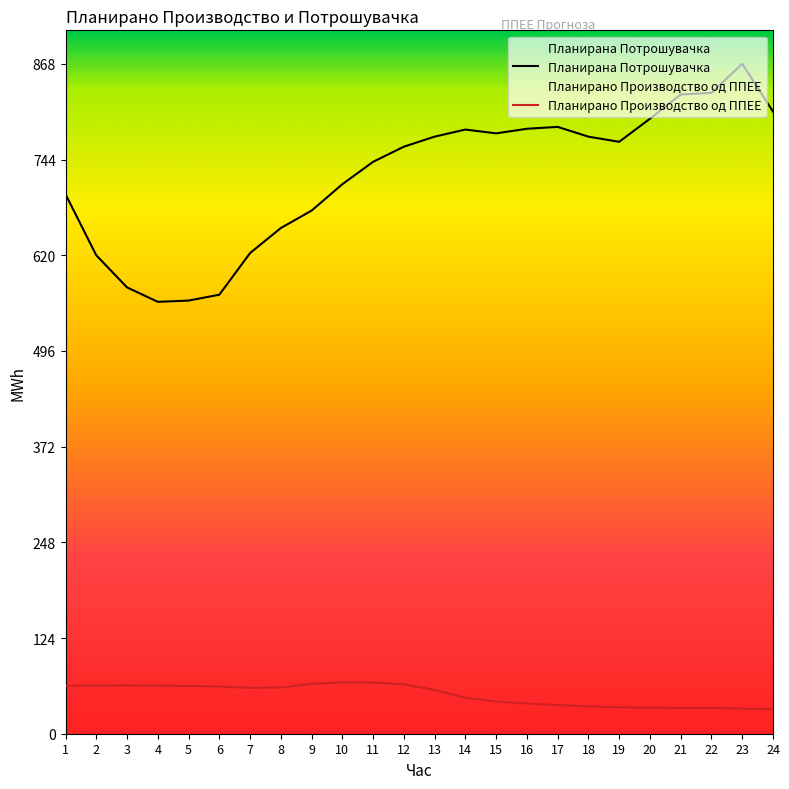

Reading left to right, extract all data points from this chart.

Планирано Производство од ППЕЕ: 62.0	62.4	62.7	62.3	61.9	61.2	59.4	59.9	64.6	66.5	66.2	64.0	56.7	46.5	41.6	39.1	37.2	35.3	34.2	33.6	33.4	33.4	32.5	31.8
Планирана Потрошувачка: 698.7	619.6	578.1	559.3	561.0	568.6	622.6	654.9	677.5	711.7	740.7	760.3	773.3	782.5	777.5	783.5	785.9	773.3	766.6	796.5	827.9	830.0	867.6	805.8